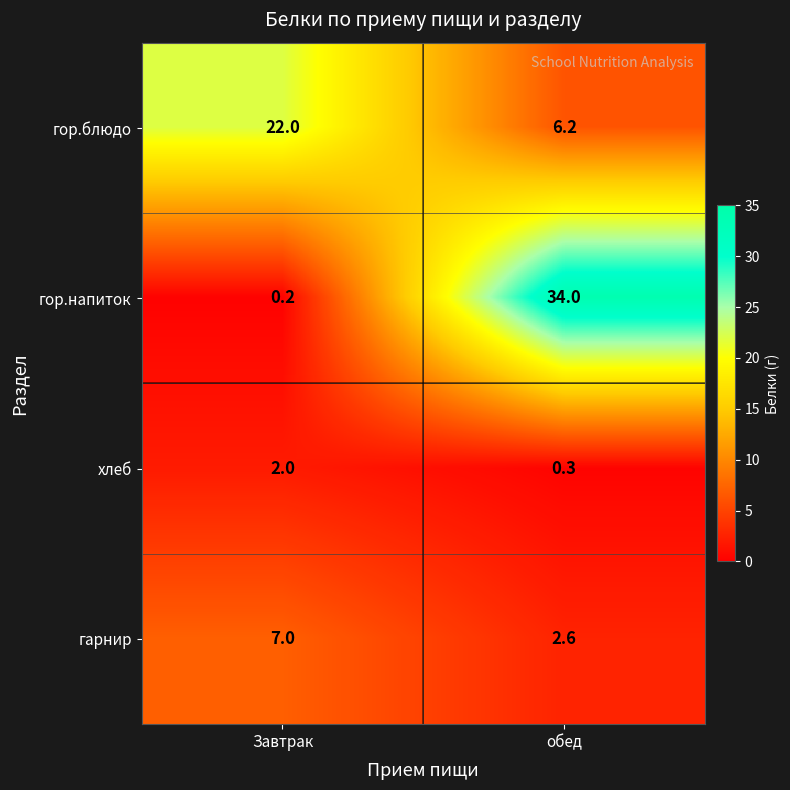

Which series has the widest spread of values?

гор.напиток